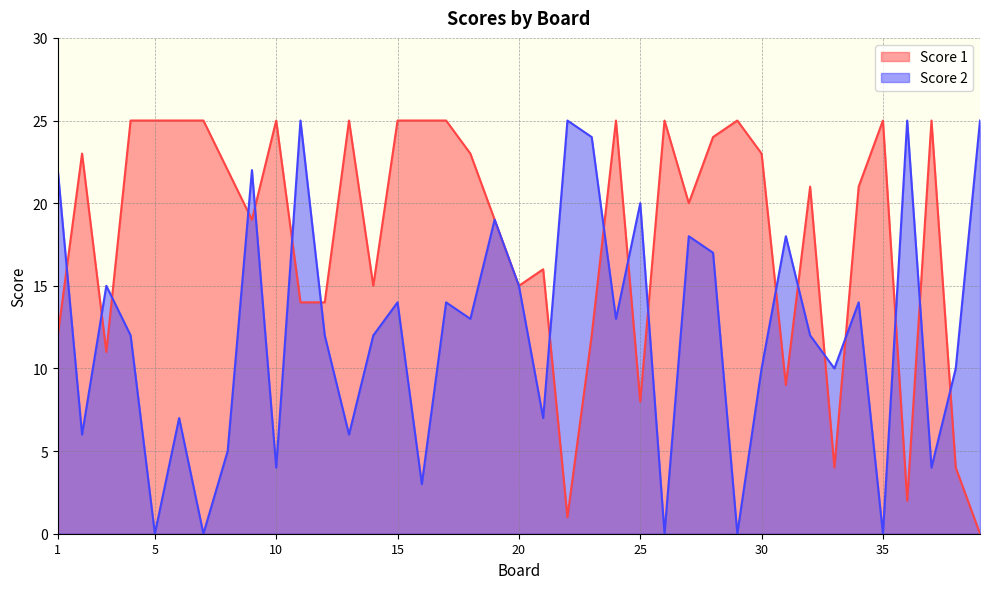

True or false: Score 2 has more than 1 points higher than both neighbors.

True